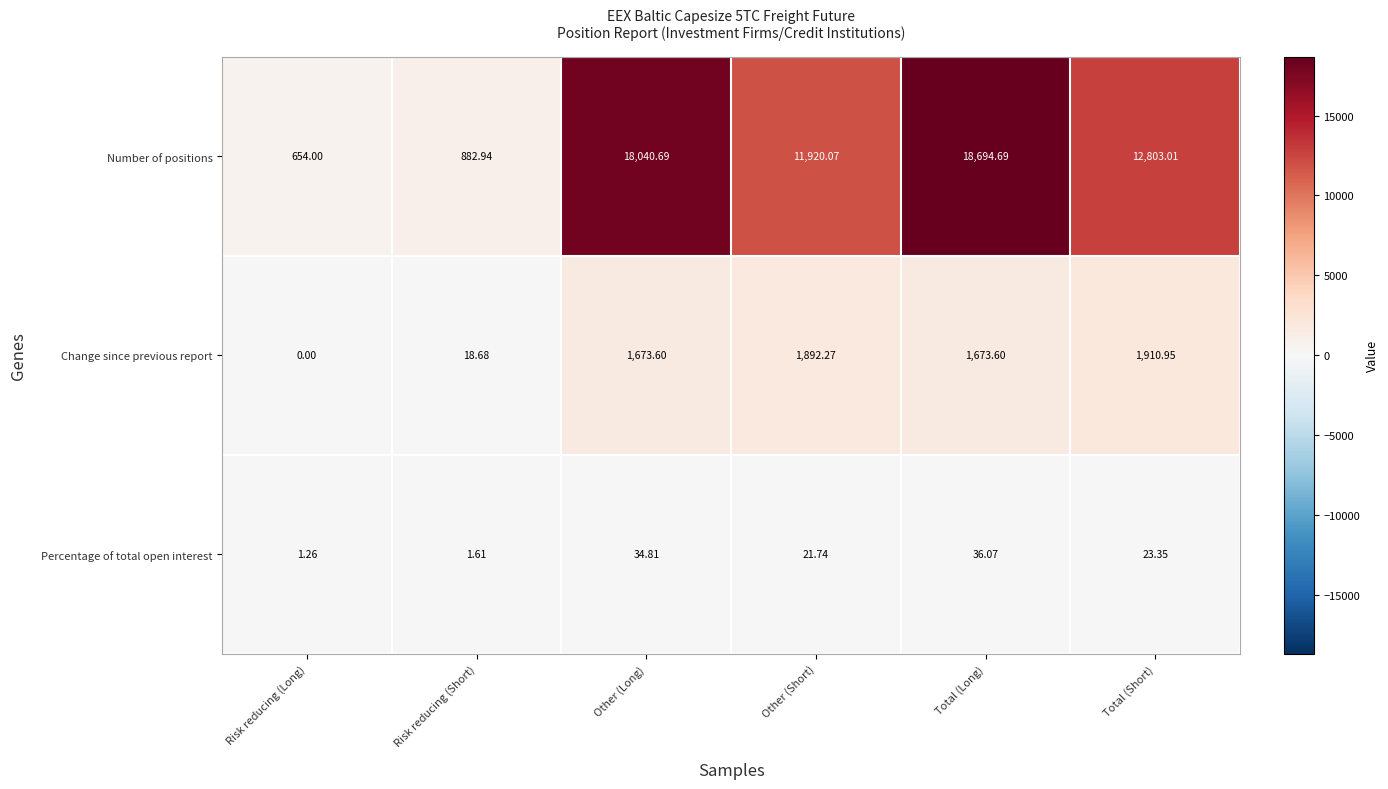

Where does the Change since previous report series first go above 1673?

Other (Long)